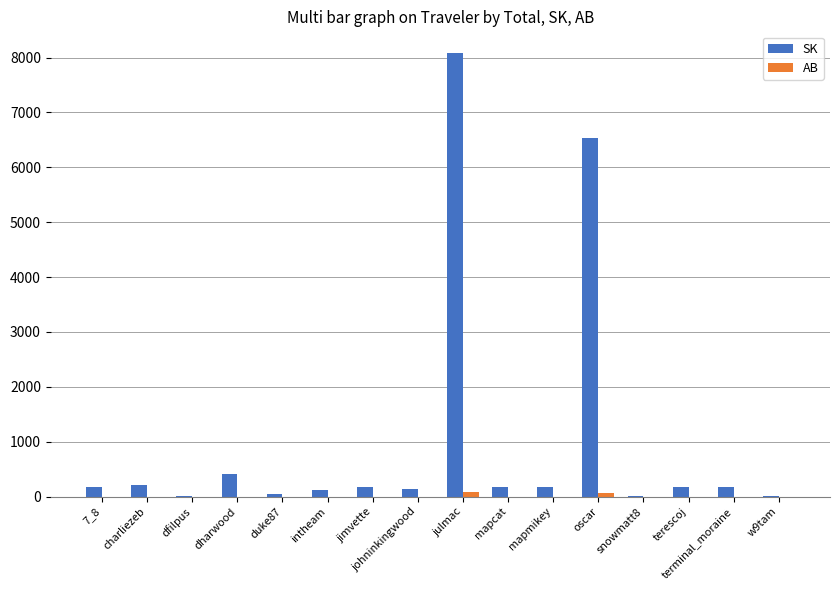

Where is SK nearest to the value 4041?

oscar